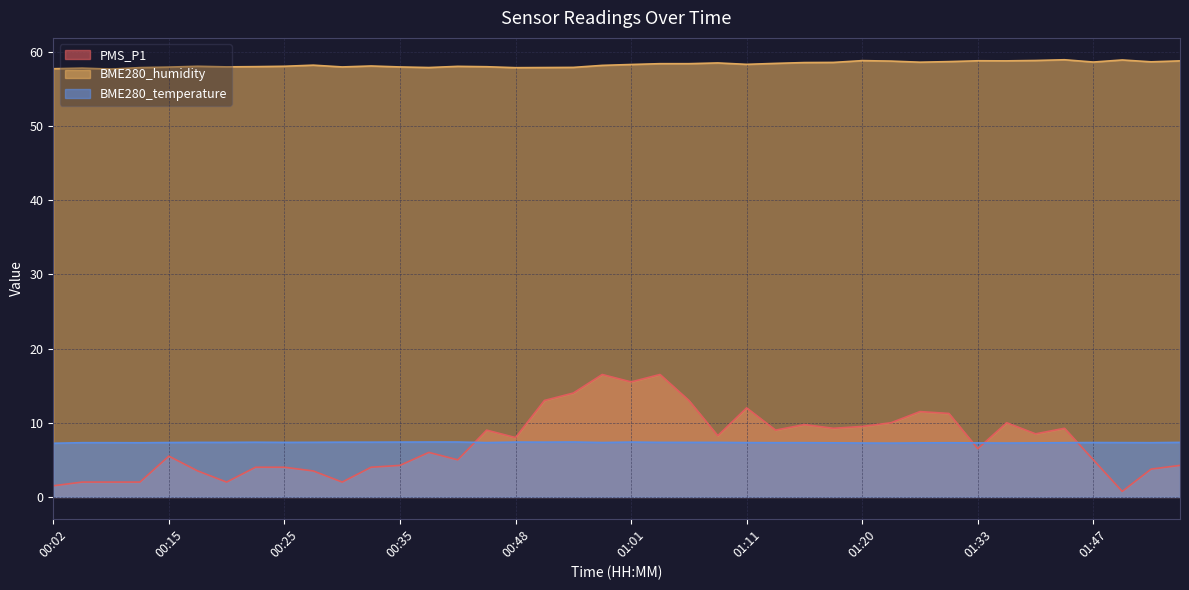

The BME280_temperature series shows 3.4 at 01:08. True or false?

False